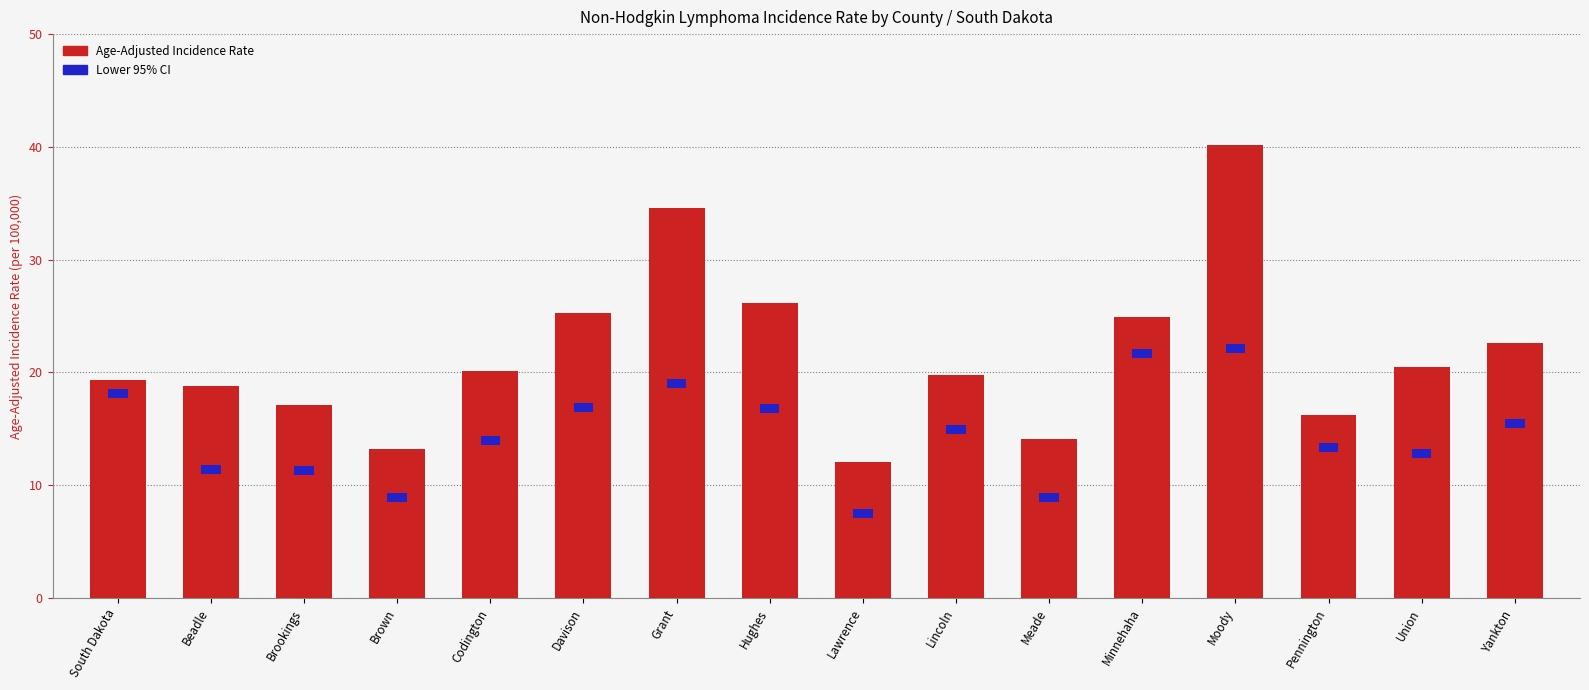

True or false: the data shows 64.3 at Moody.

False